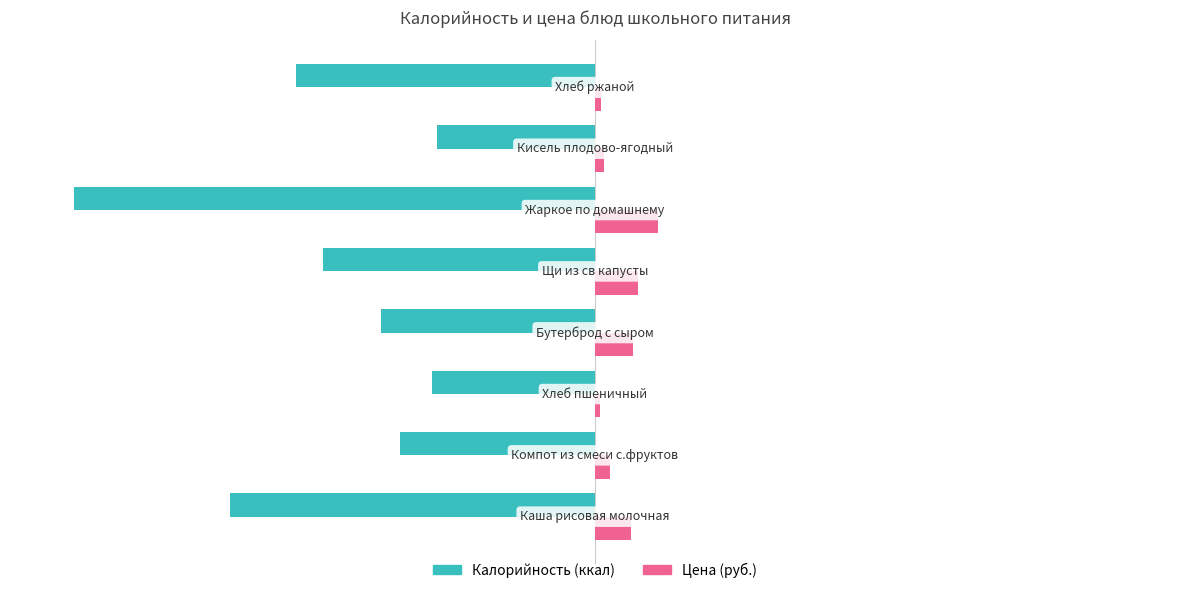

How many distinct data groups are displayed?

2